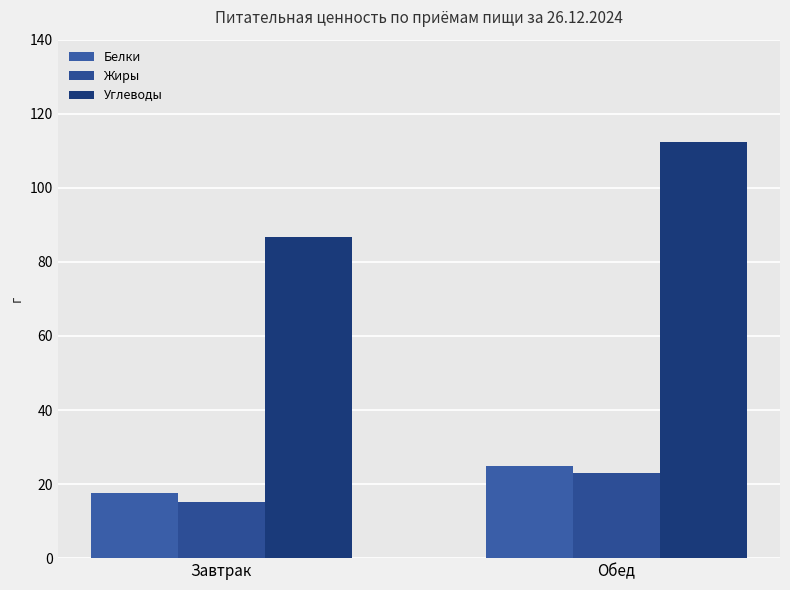

What is the difference between the Жиры values at Обед and Завтрак?

7.6